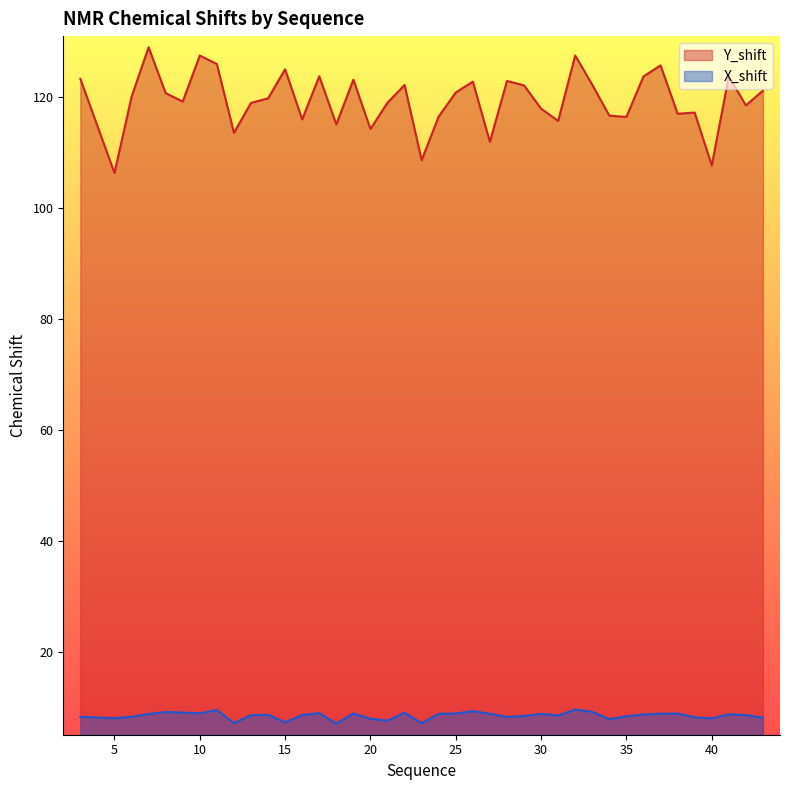

Which has a higher value, 33 or 11?

11